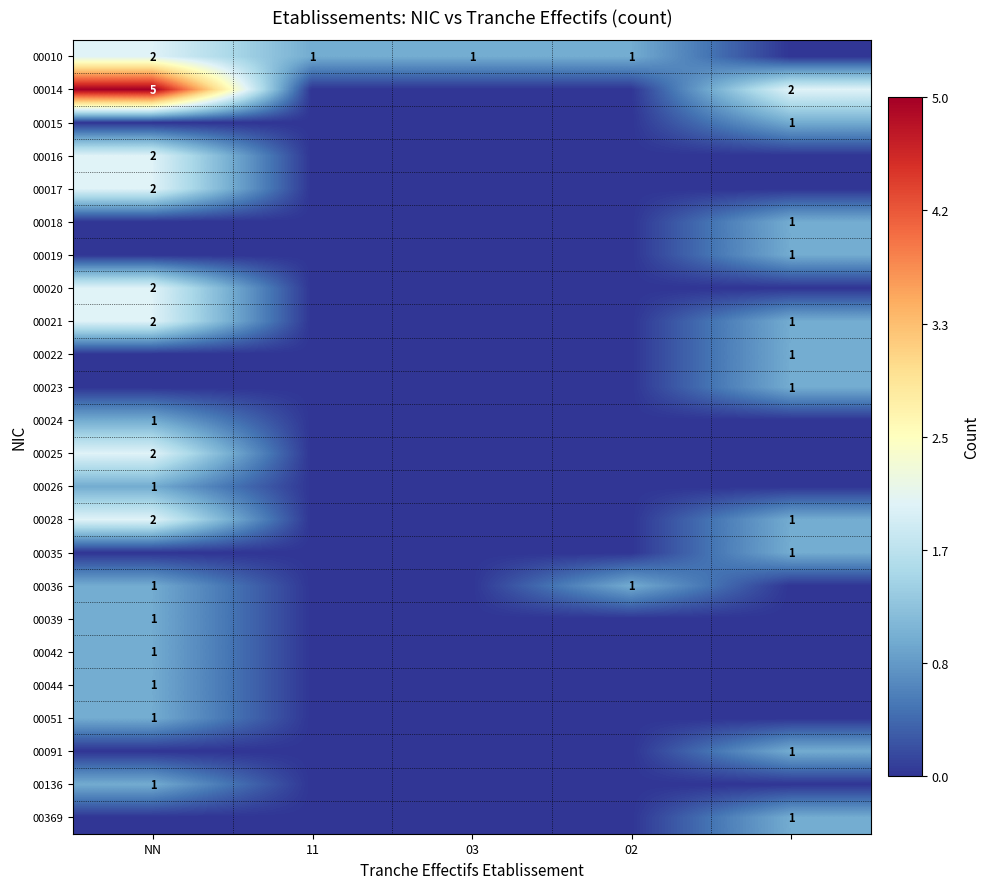

The 00010 series shows 2 at 11. True or false?

False